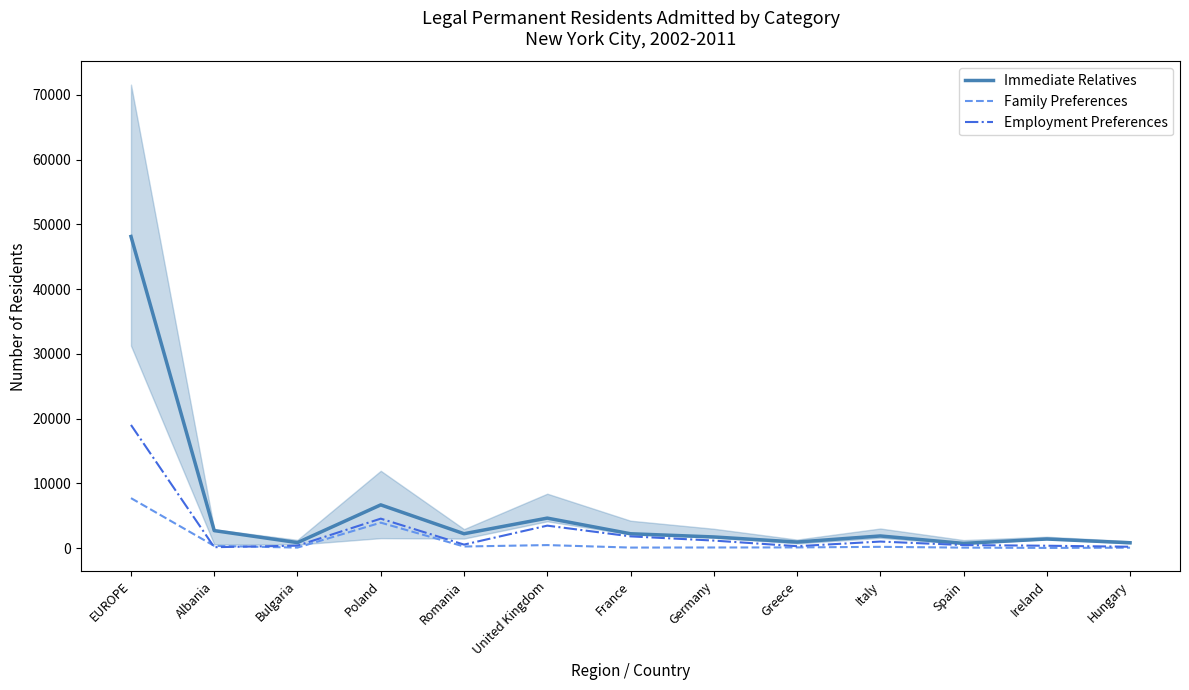

Reading left to right, extract all data points from this chart.

Immediate Relatives: 48129	2686	836	6665	2206	4619	2202	1708	921	1861	712	1391	810
Family Preferences: 7706	329	64	3918	232	452	67	81	92	181	60	13	50
Employment Preferences: 19013	126	364	4536	527	3457	1799	1147	279	997	451	351	196